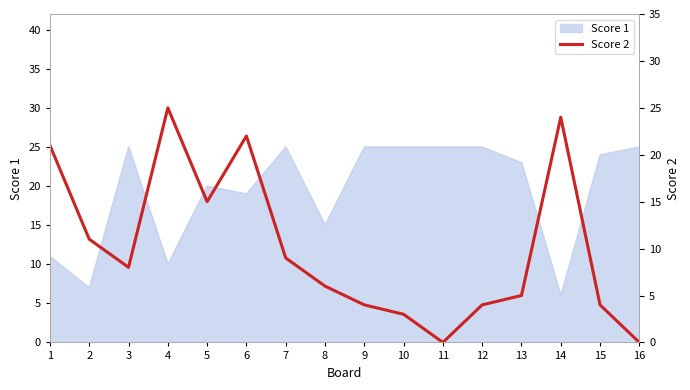

The value of Score 1 at 11 is 25. True or false?

True